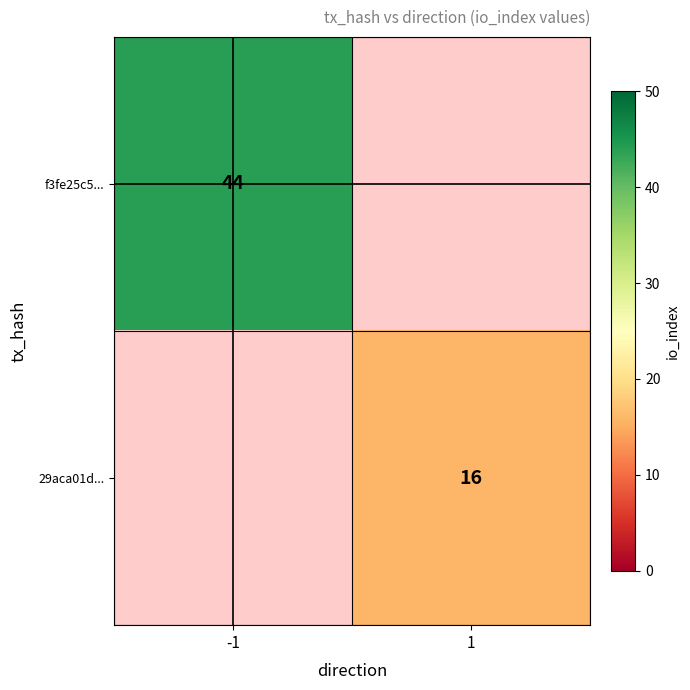

Is the value of 29aca01d... at 1 greater than the value of f3fe25c5... at -1?

No